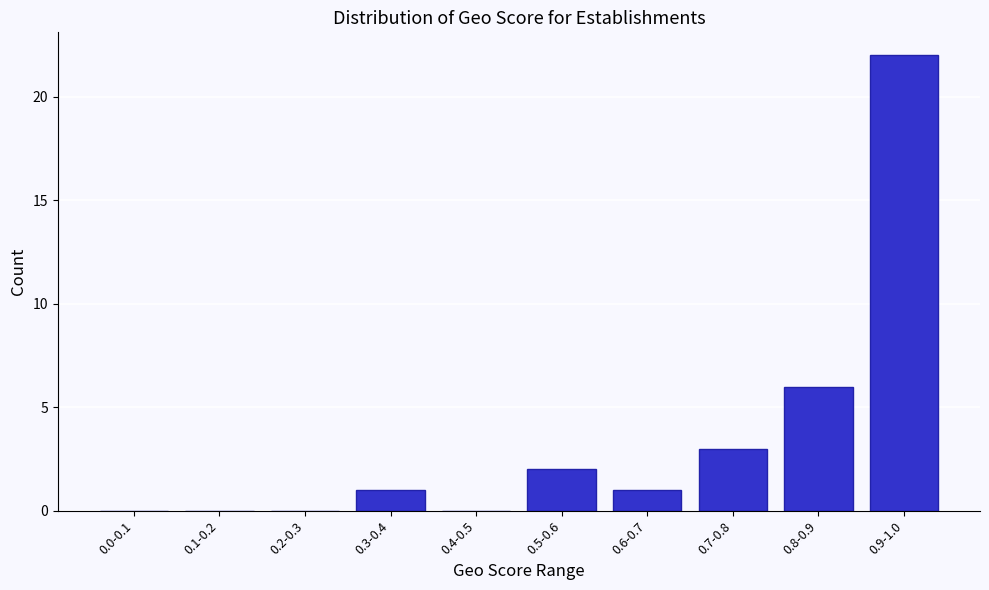

Reading right to left, extract all data points from this chart.

0.9-1.0=22	0.8-0.9=6	0.7-0.8=3	0.6-0.7=1	0.5-0.6=2	0.4-0.5=0	0.3-0.4=1	0.2-0.3=0	0.1-0.2=0	0.0-0.1=0